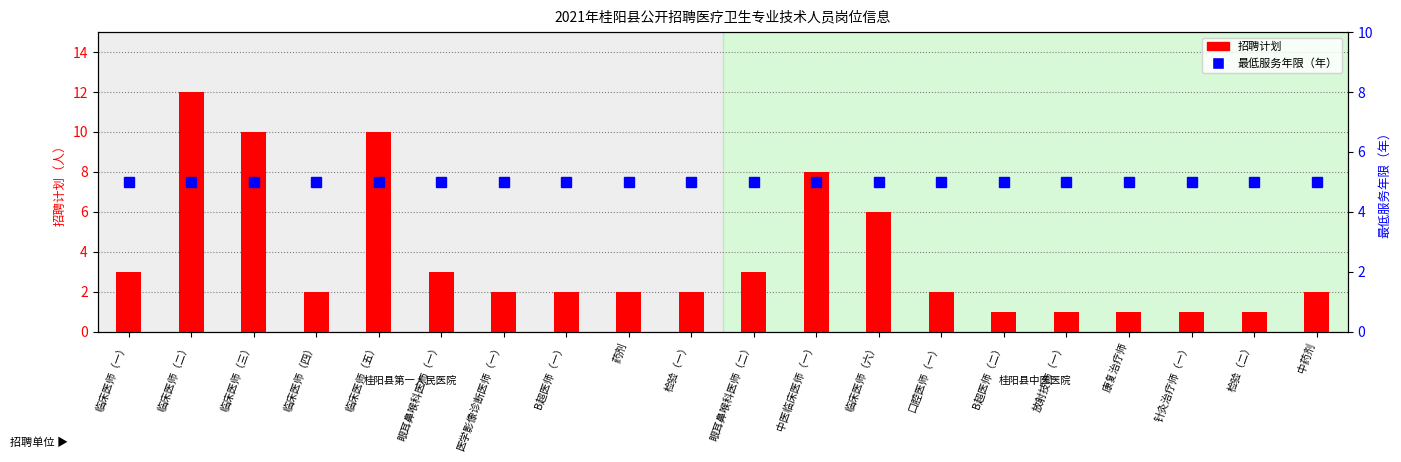

What is the approximate value of 最低服务年限（年） at 康复治疗师?

5